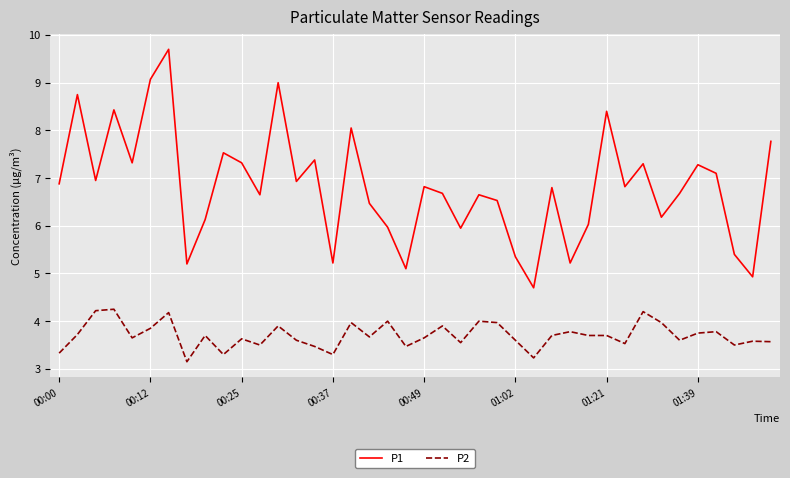

What is the minimum value for P1?

4.7